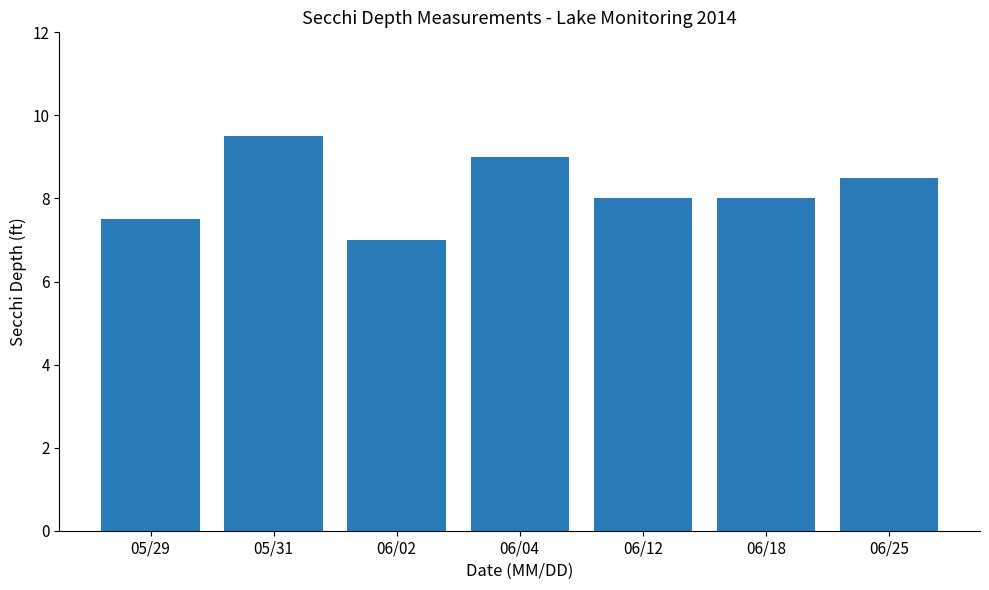

Reading left to right, transcribe all the data shown in this chart.

05/29=7.5	05/31=9.5	06/02=7.0	06/04=9.0	06/12=8.0	06/18=8.0	06/25=8.5